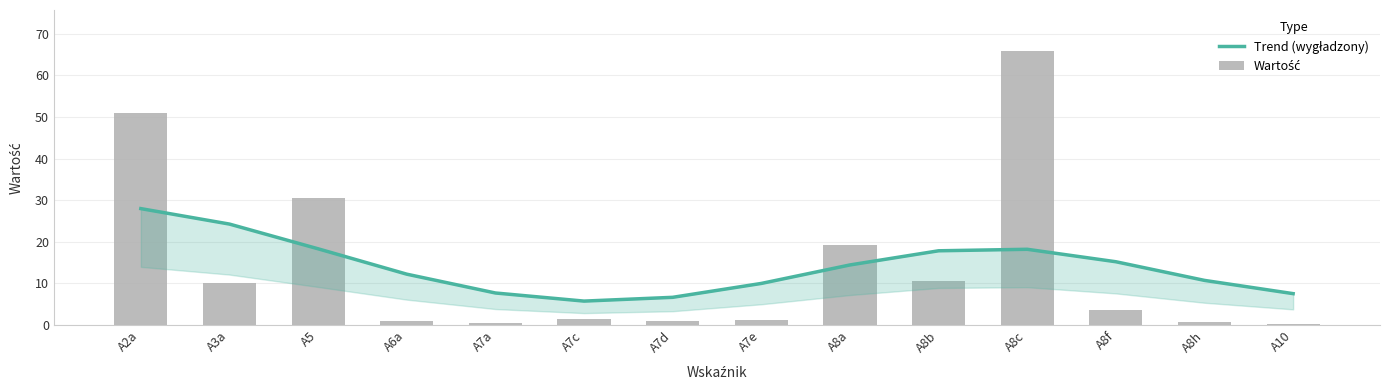

What is the label of the 1st bar from the left?

A2a